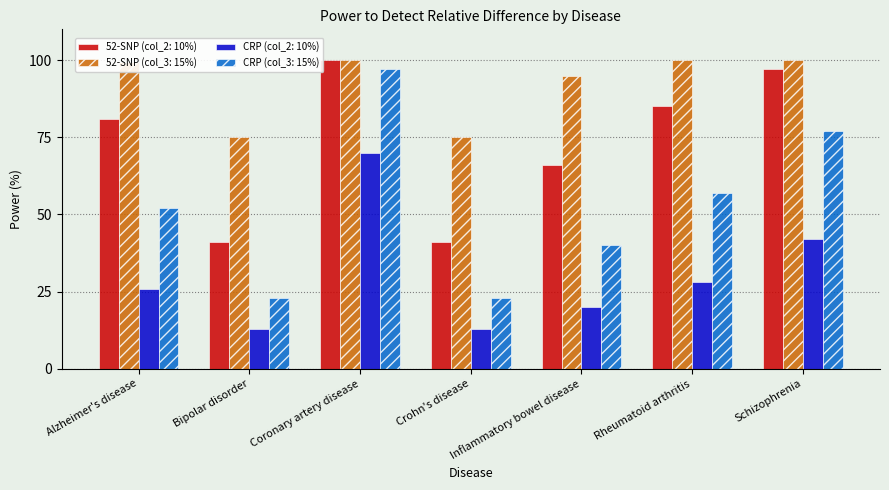

Between Alzheimer's disease and Bipolar disorder, which series saw the biggest shift?

52-SNP (col_2: 10%)